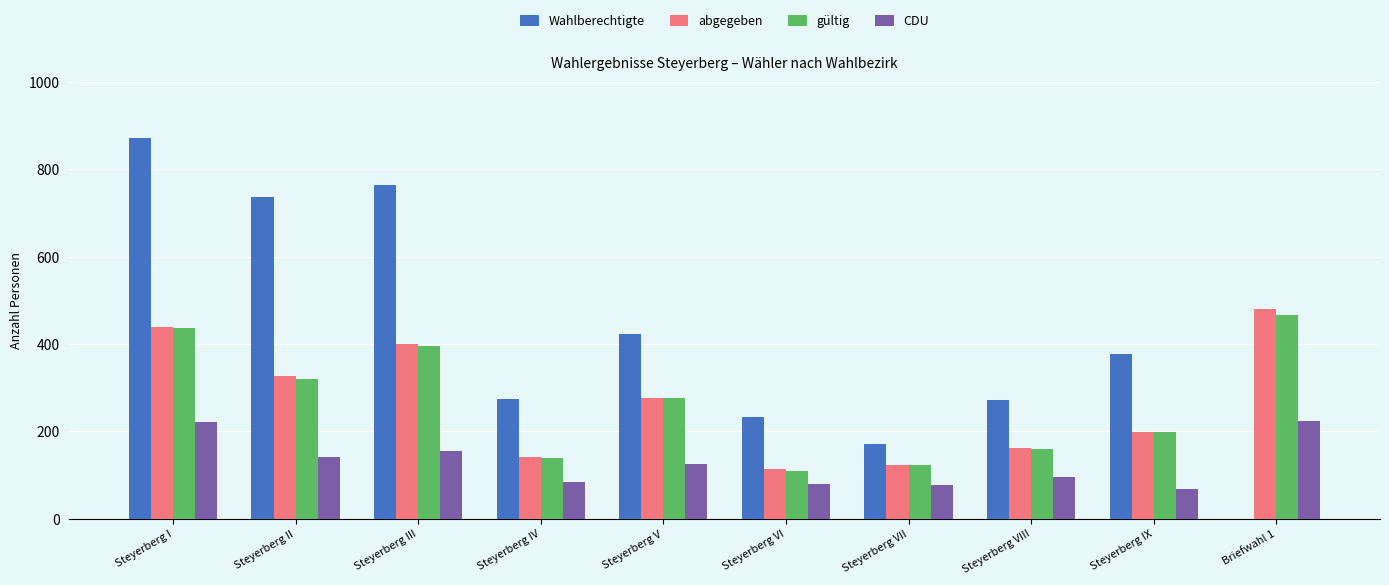

How many series are shown in this chart?

4